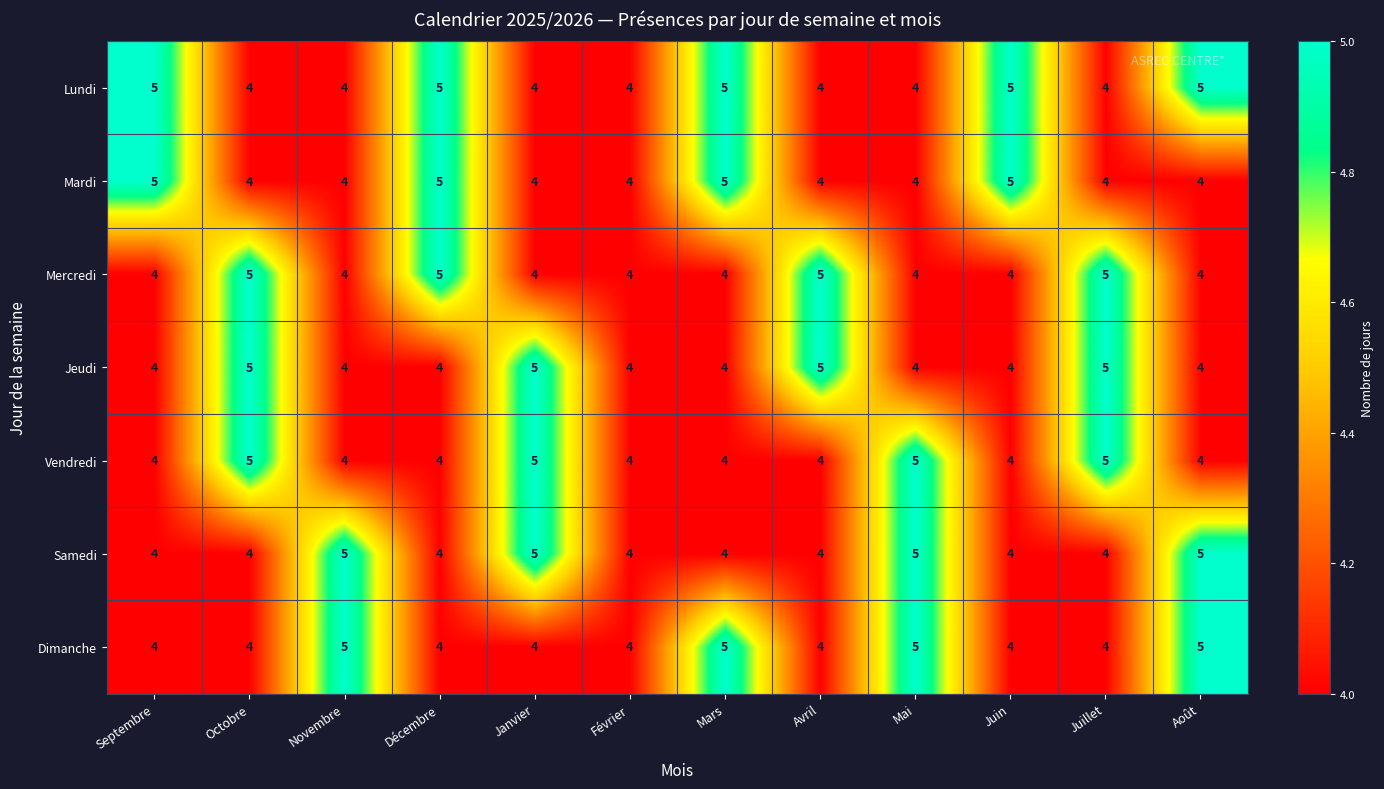

Which series has the largest total across all categories?

Lundi